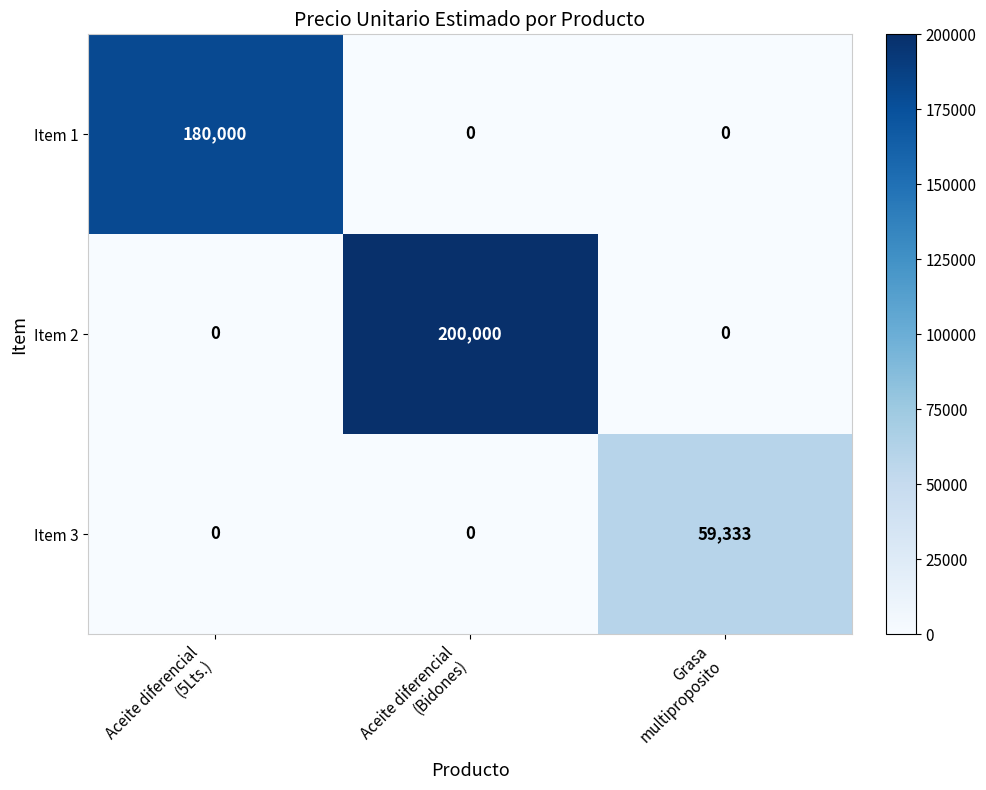

Which series has the largest total across all categories?

Item 2